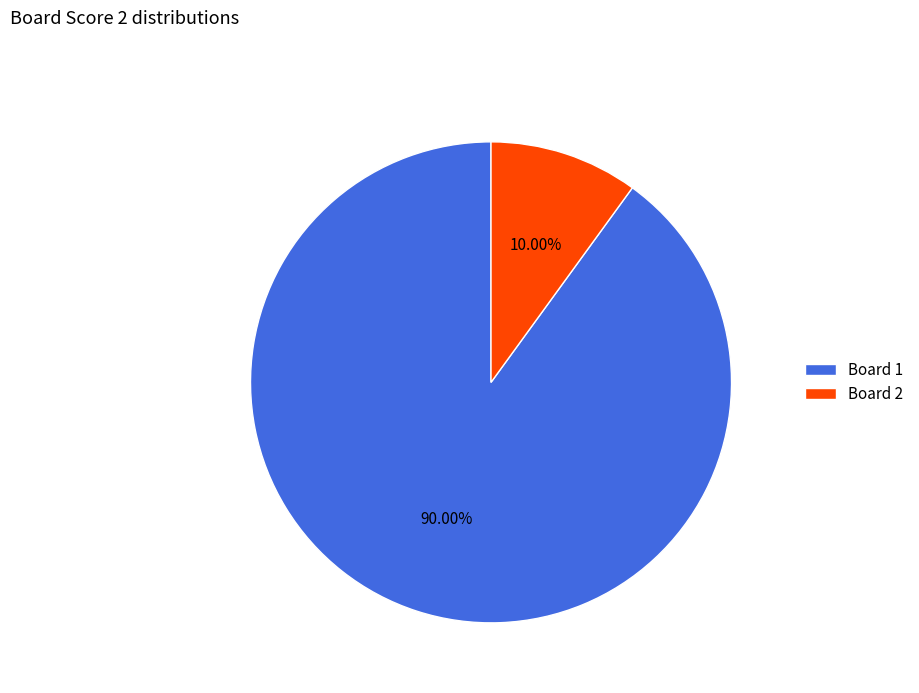

Which category has the smallest portion of the pie?

Board 2